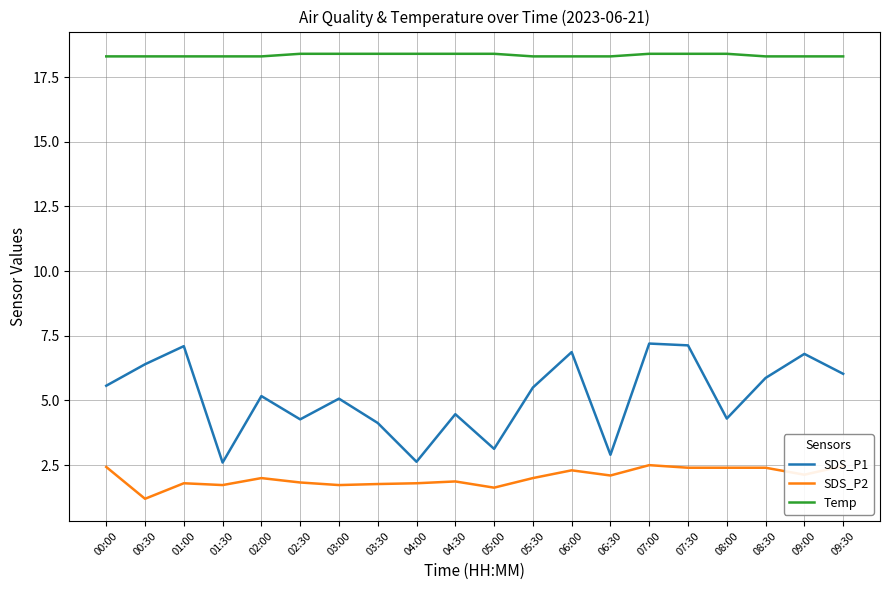

Which series has the widest spread of values?

SDS_P1